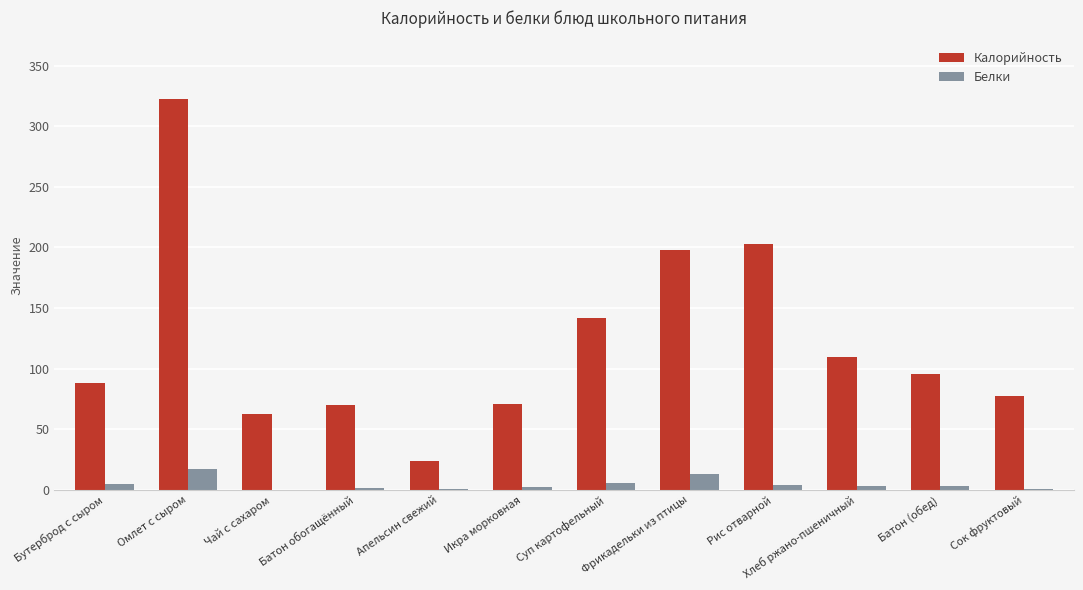

Count the number of categories in the chart.

12